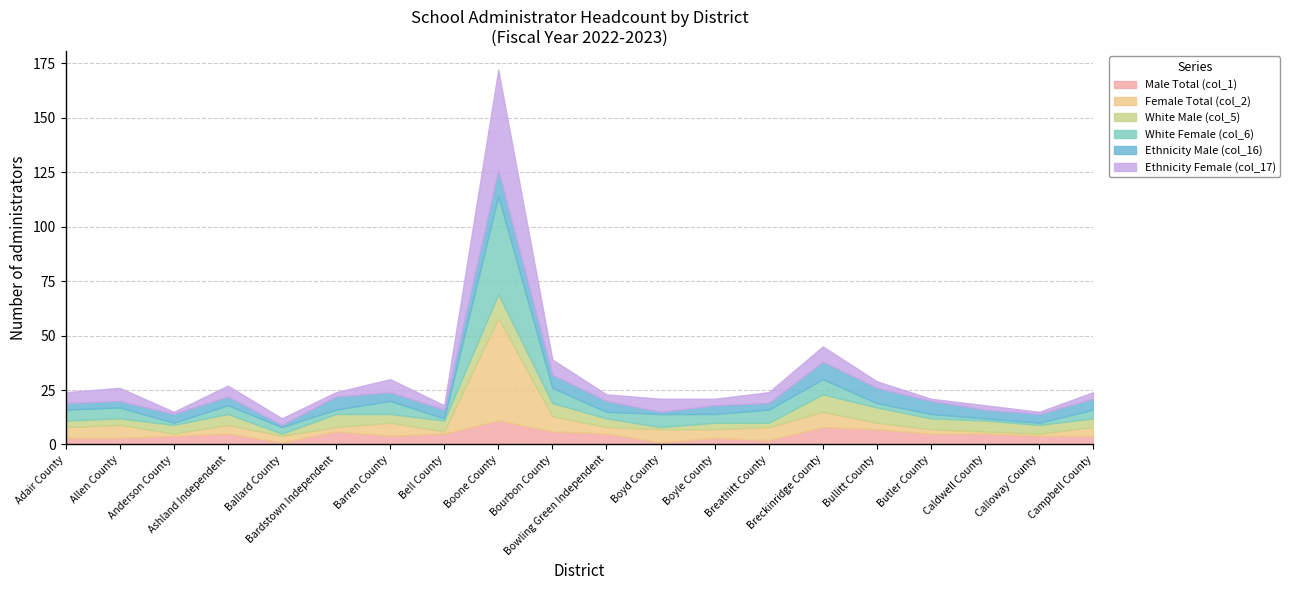

Between which two adjacent categories do White Male (col_5) and Ethnicity Male (col_16) first intersect?

031 Bell County and 035 Boone County